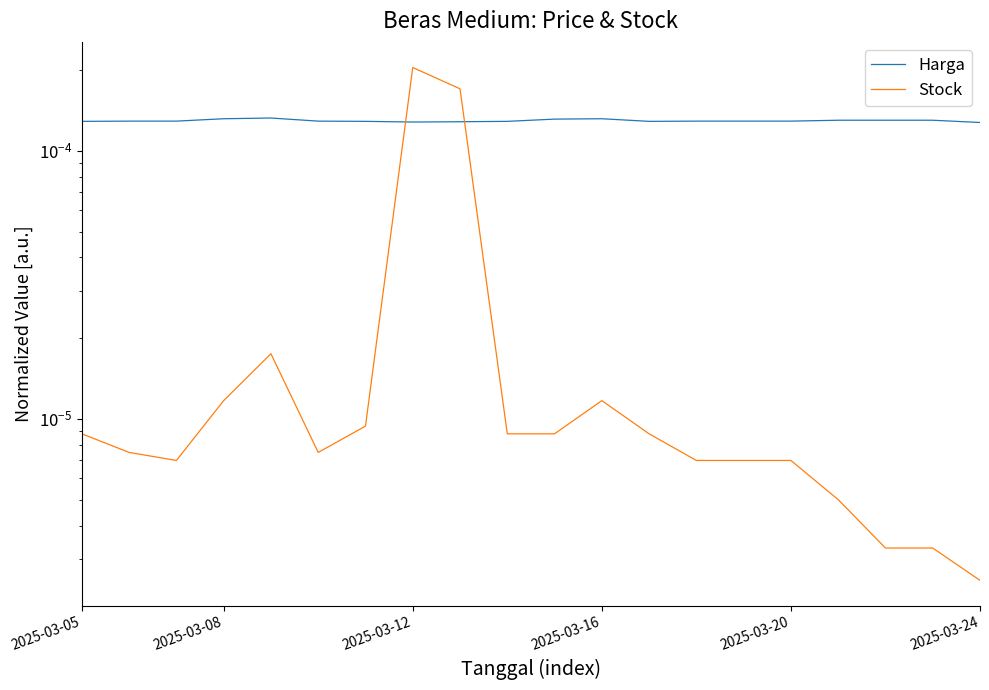

Does the chart display data point markers on the line(s)?

No